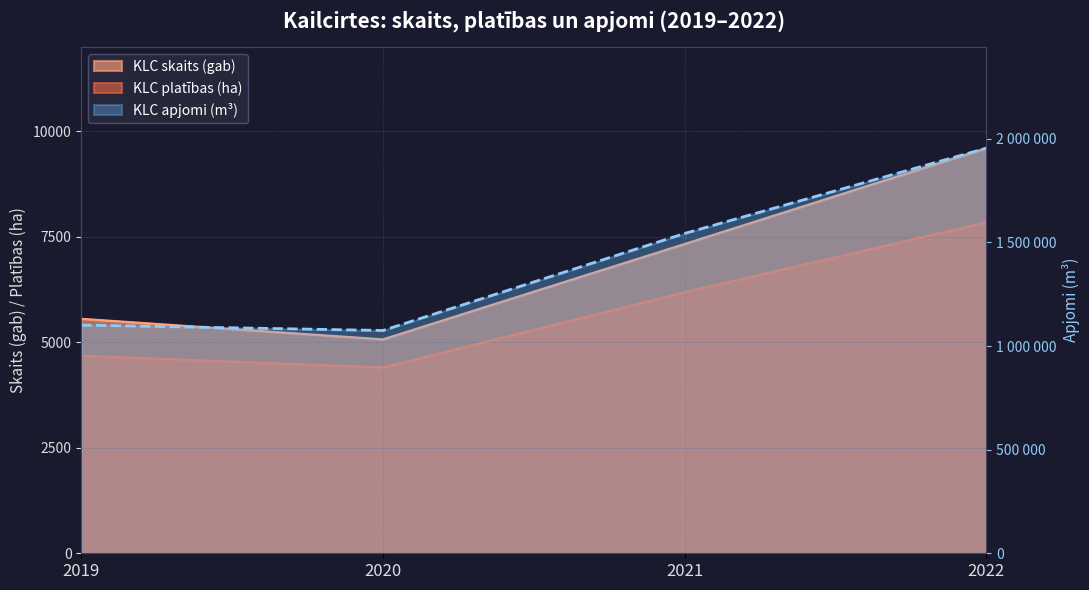

Count the KLC skaits (gab) values in the range 5558 to 9602.

3